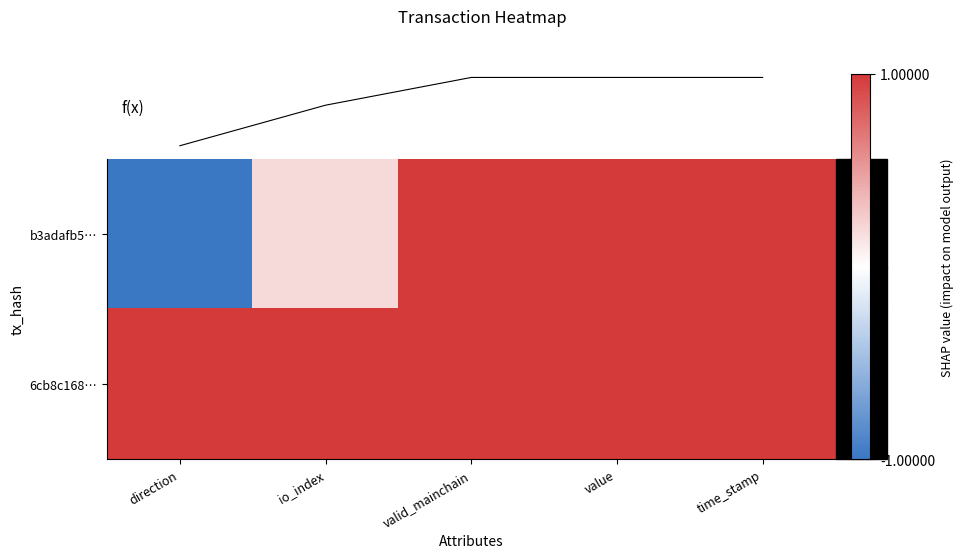

Is the value of 6cb8c168… at value greater than the value of f(x) at value?

No